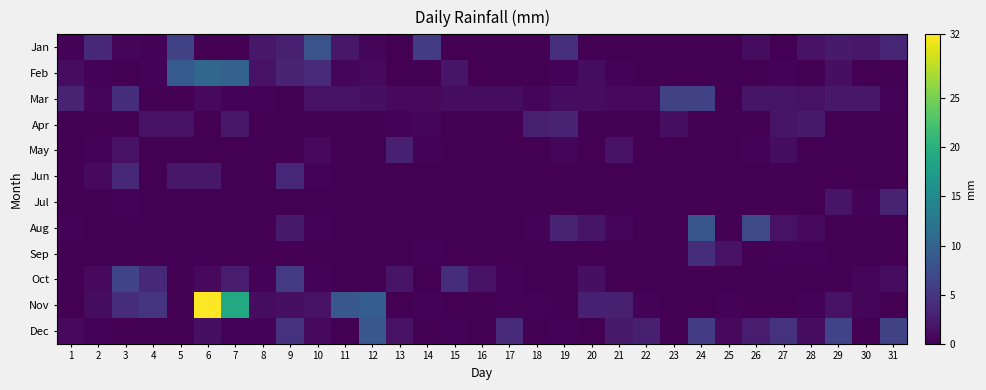

Which series has the largest range (max minus min)?

Nov